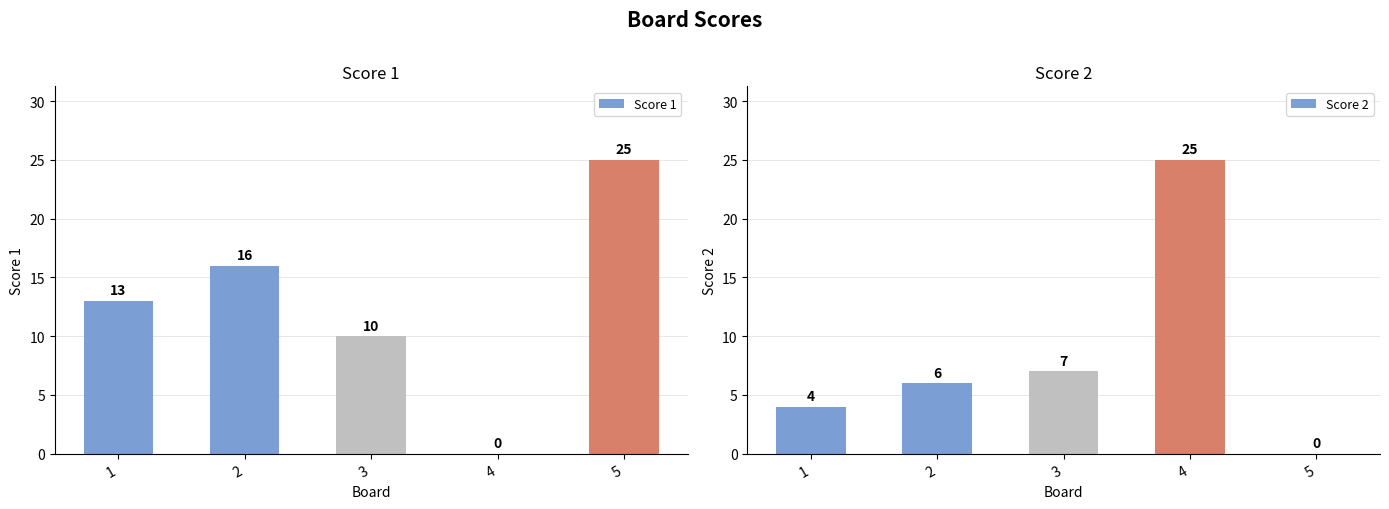

What is the value of the Score 1 bar at the 1st from the left?

13